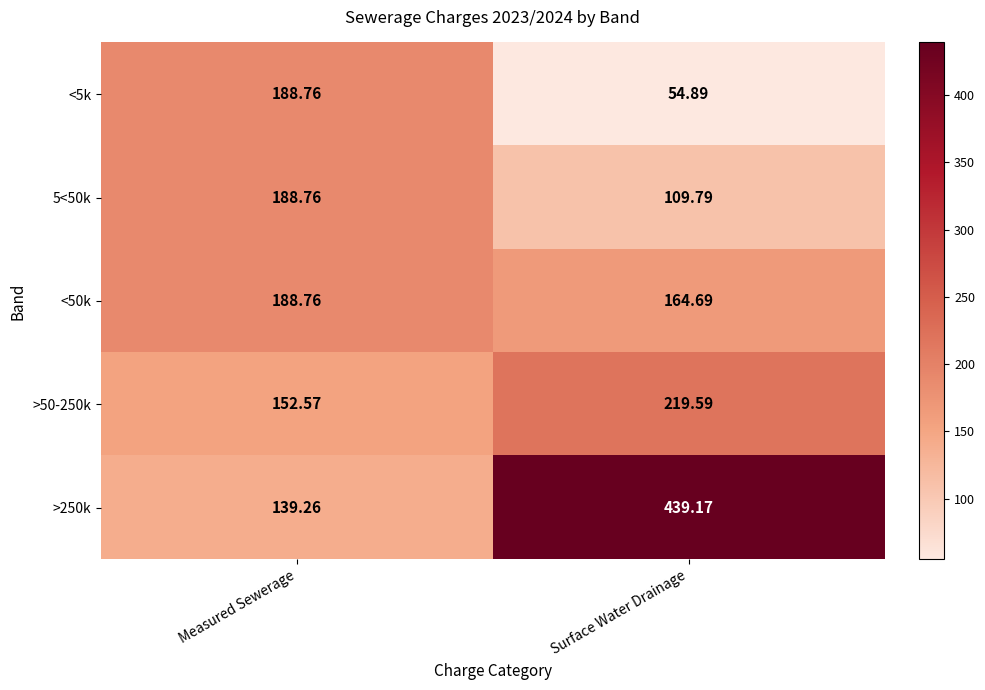

At which label does 5<50k reach its peak?

Measured Sewerage